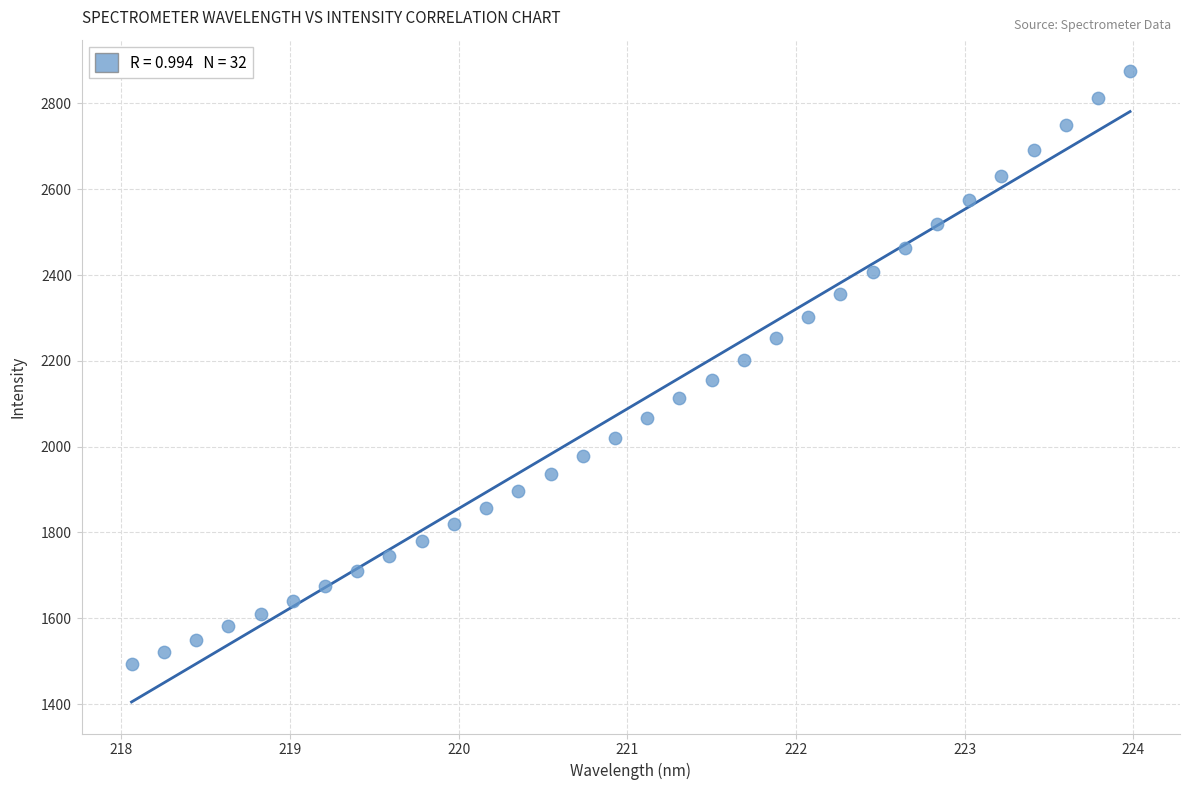

What is the range of Y values (max minus min)?

1380.9